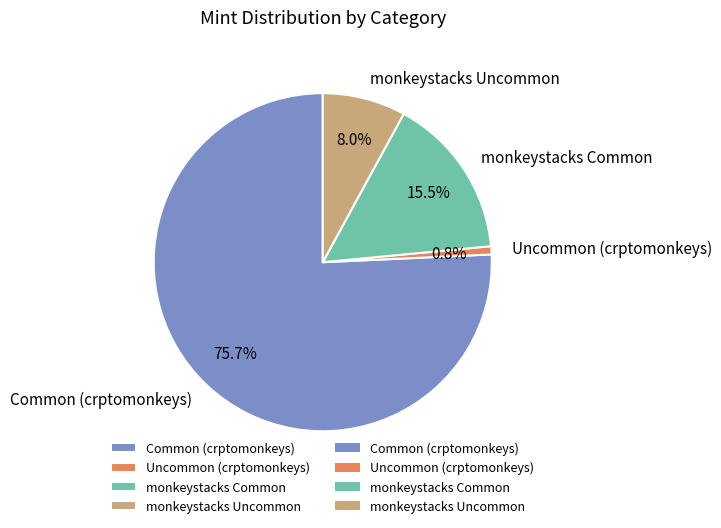

How many slices are in this pie chart?

4